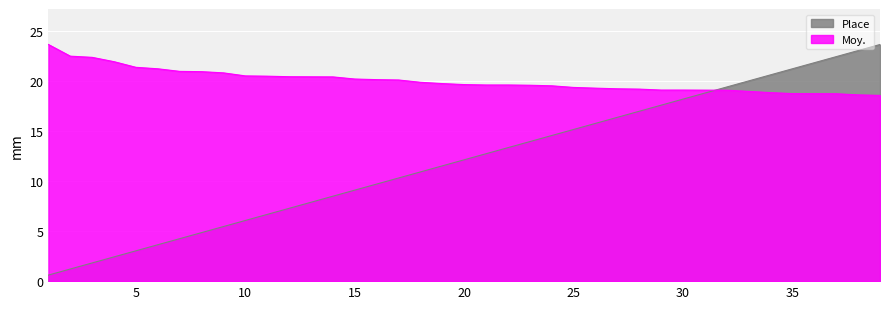

Count the number of categories in the chart.

39